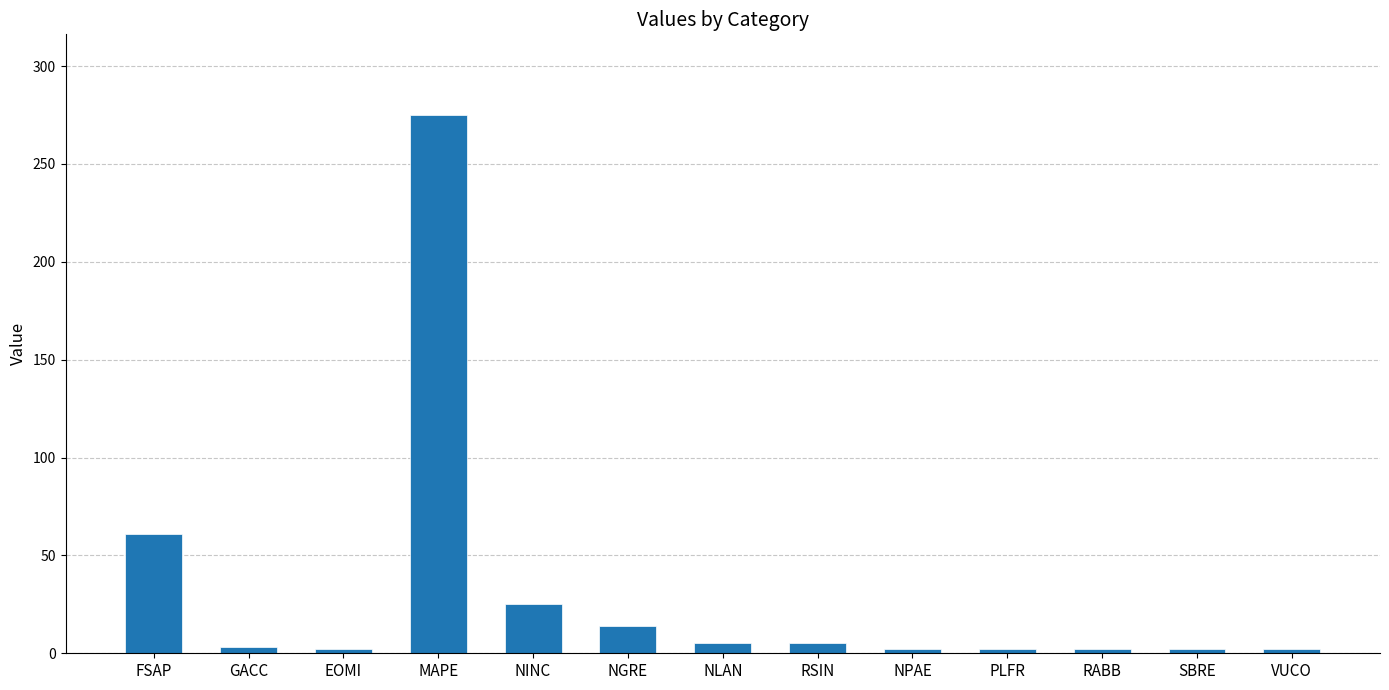

What position from the right is FSAP?

13